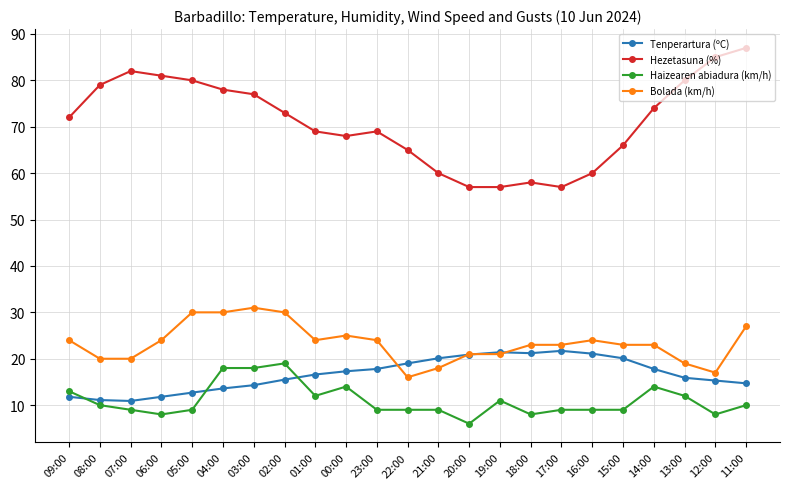

At which label does Haizearen abiadura (km/h) first exceed 9?

09:00